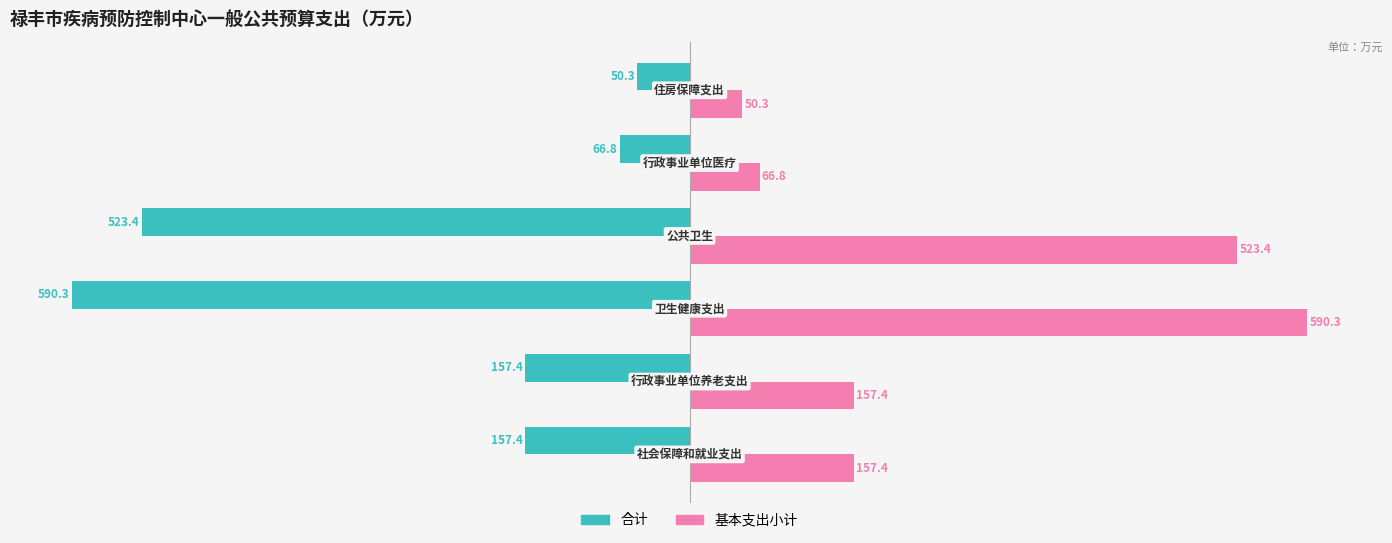

What is the difference between the second highest and second lowest values in the 基本支出小计 series?

456.6